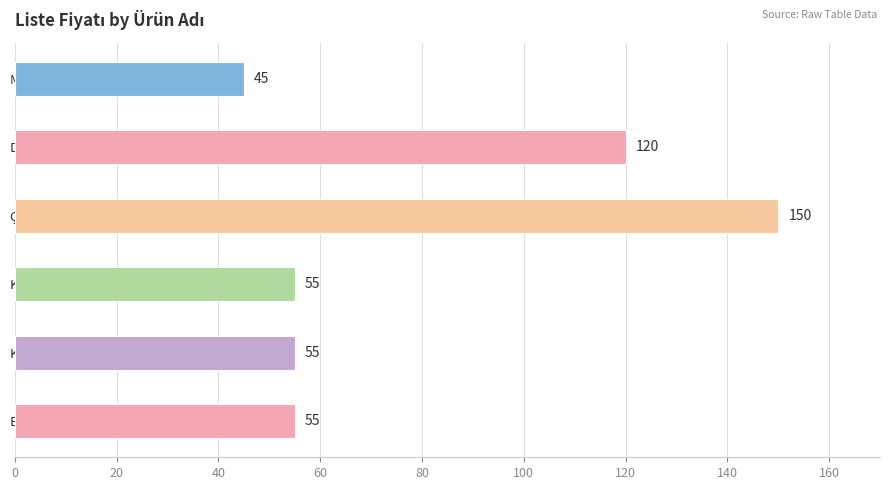

Reading top to bottom, what are all the values shown in this chart?

45	120	150	55	55	55